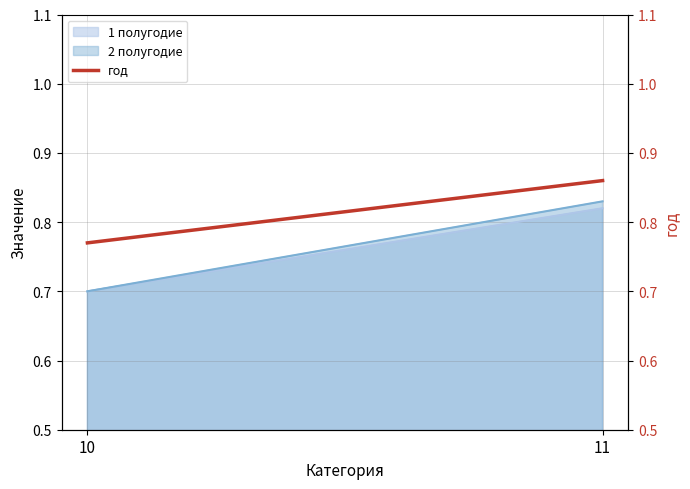

What is the approximate value at 11?

0.9